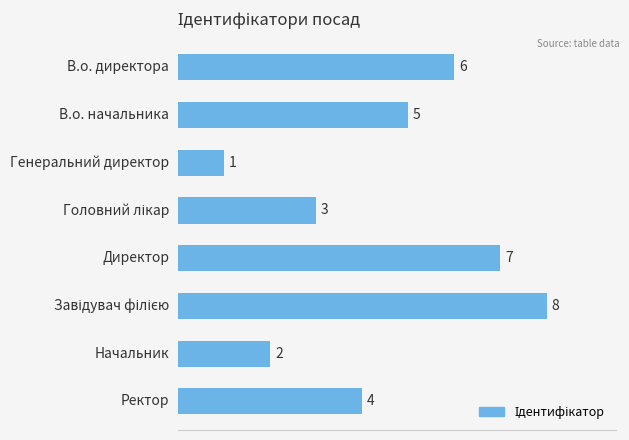

What is the sum of all values?

36